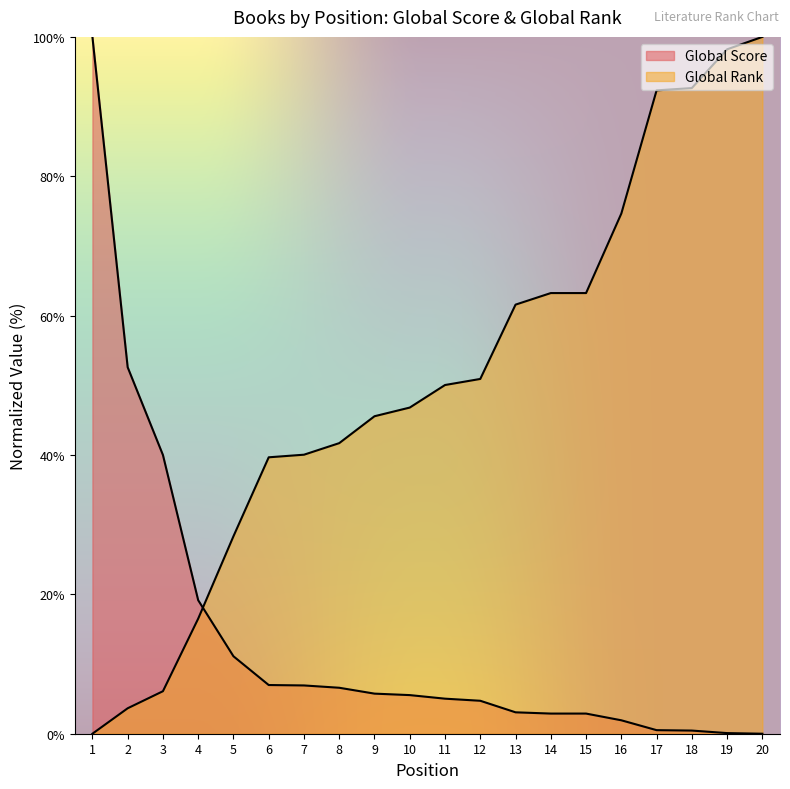

What is the average value of the Global Rank series?

50.8